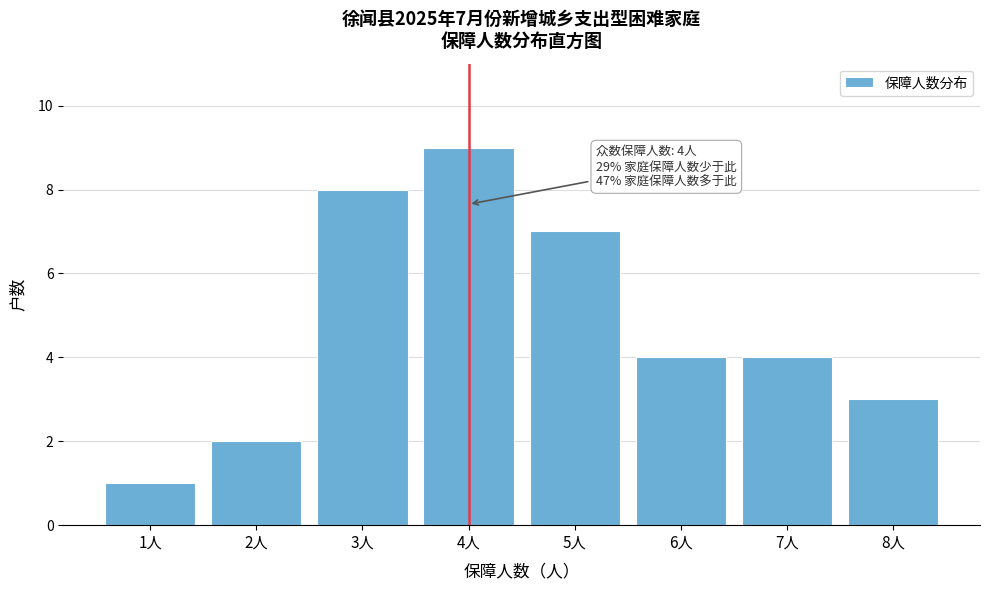

Reading right to left, extract all data points from this chart.

8人=3	7人=4	6人=4	5人=7	4人=9	3人=8	2人=2	1人=1